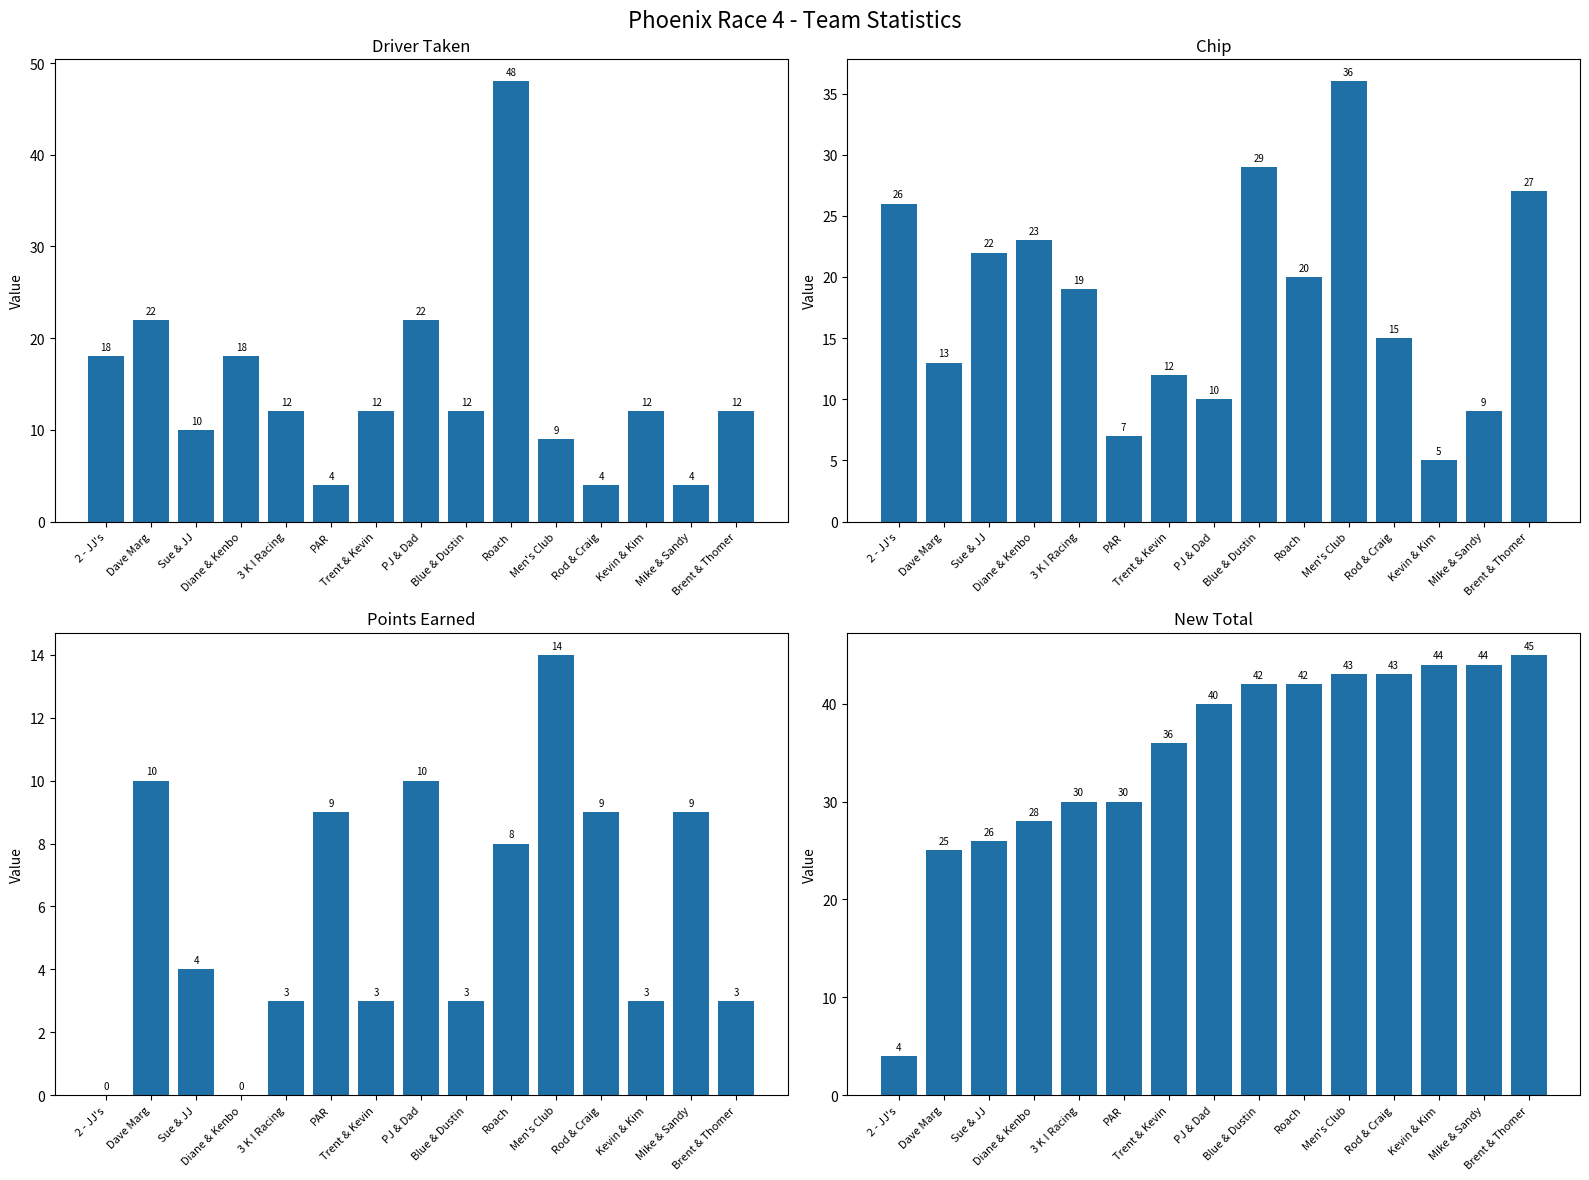

Which series changed the most between Mike & Sandy and Brent & Thomer?

Chip